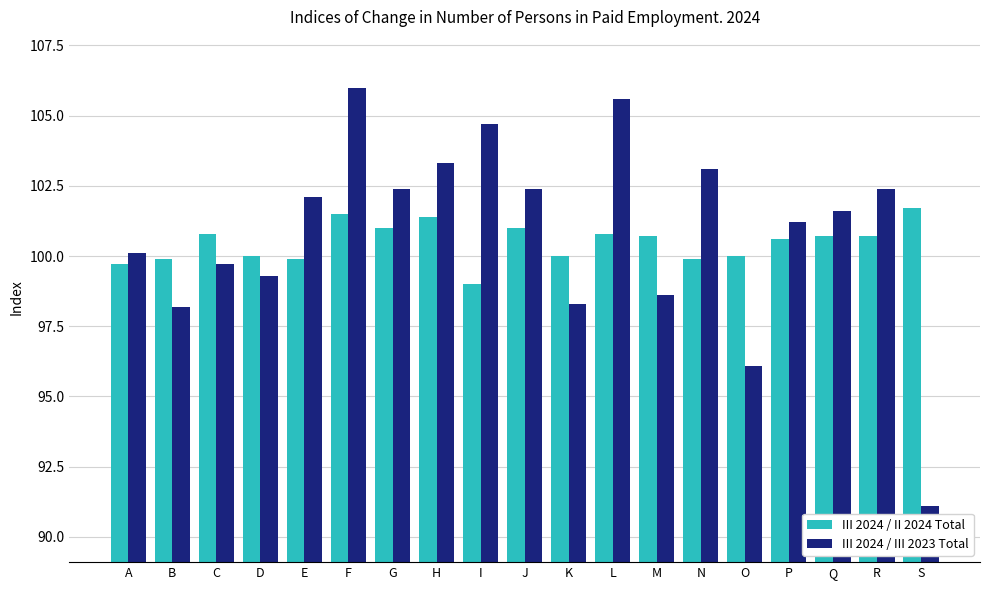

What value does the III 2024 / II 2024 Total series have at S?

101.7